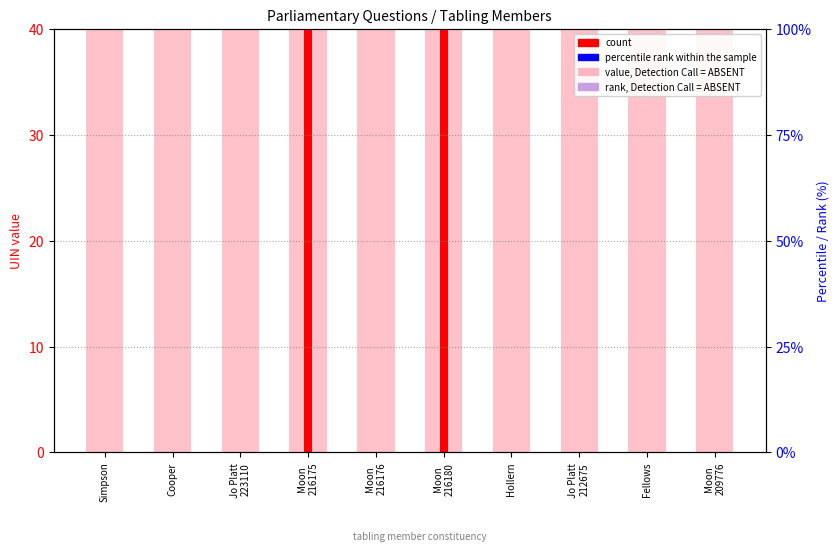

What position from the left is Fellows?

9